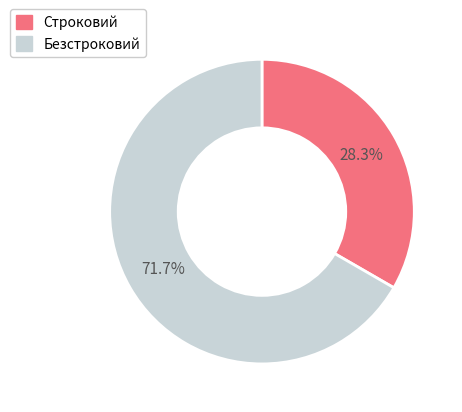

How many segments does this pie chart have?

2